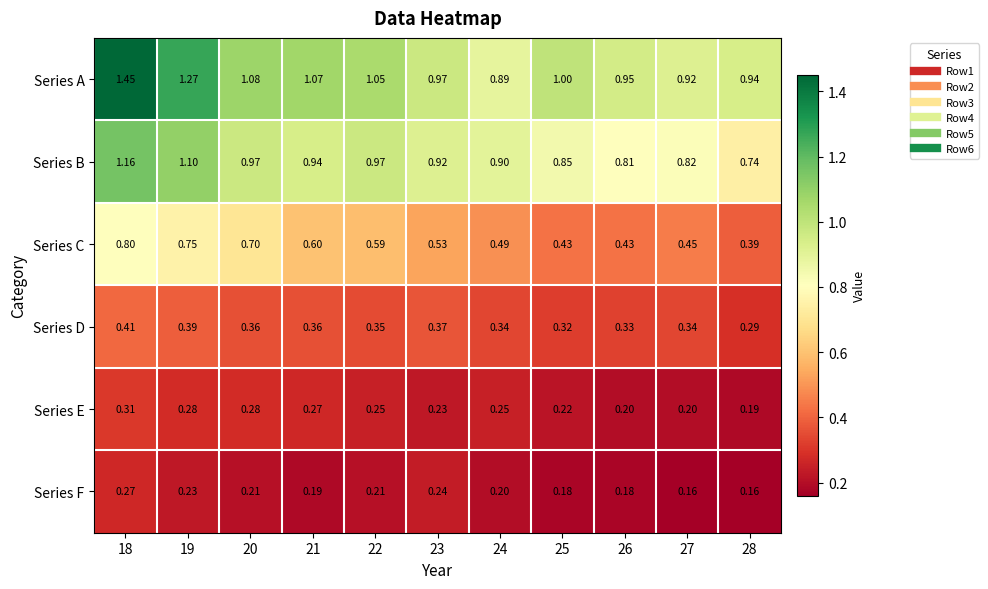

Which series has the largest total across all categories?

Series A